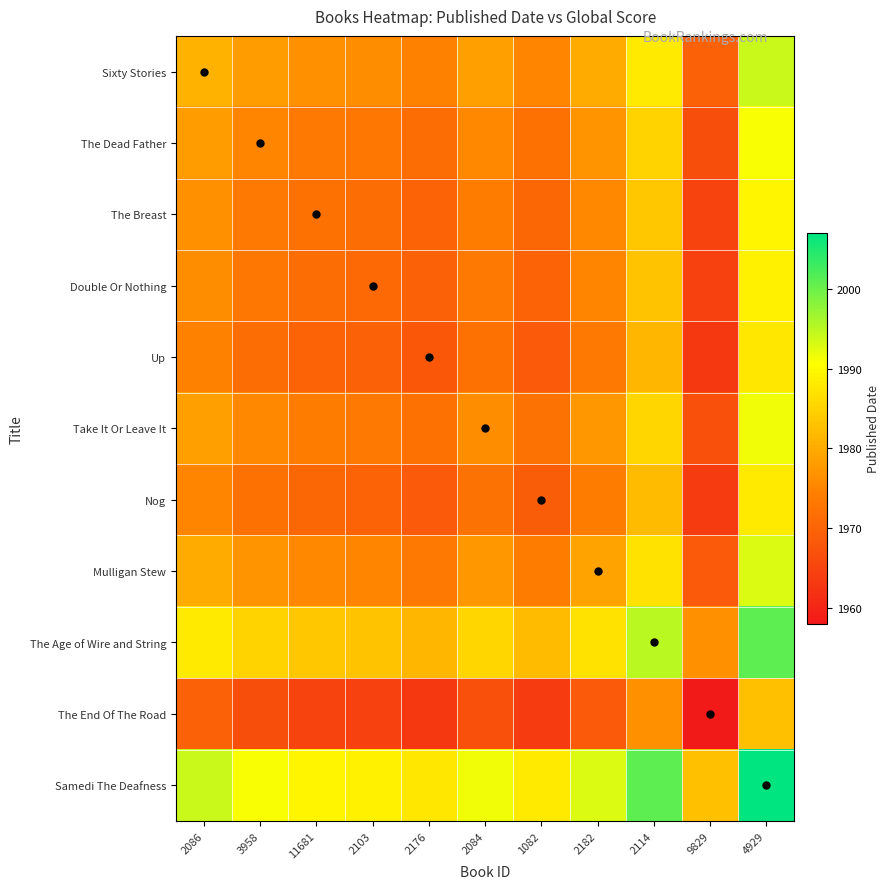

What is the greatest value displayed?

2007.0